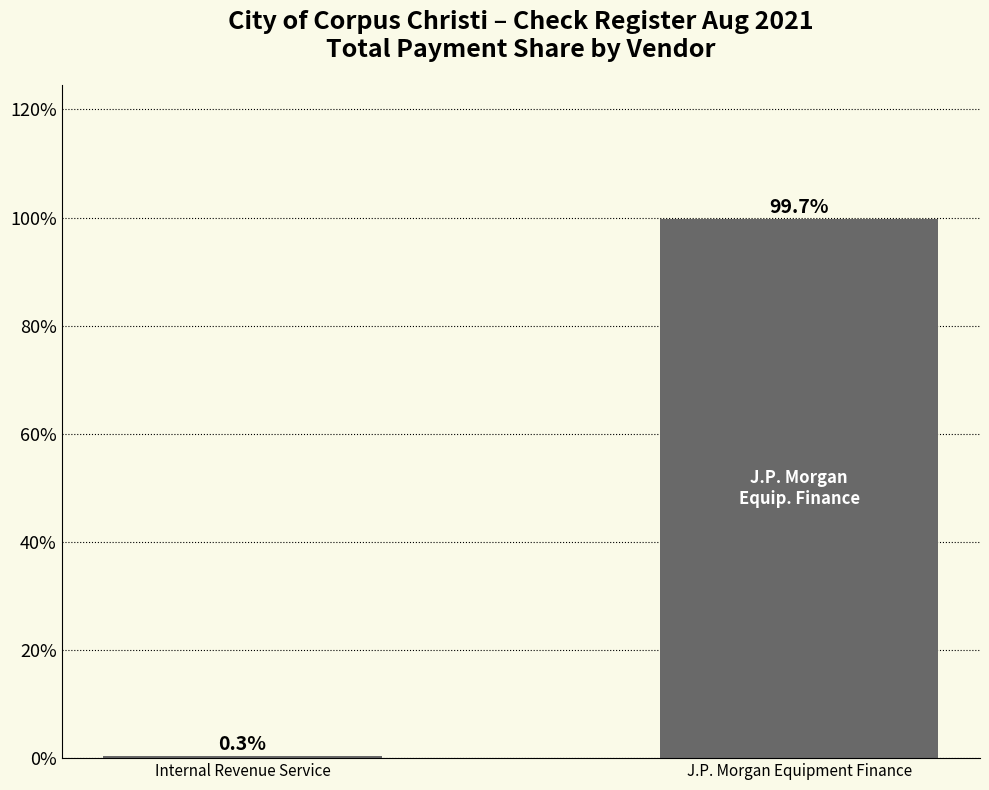

What is the greatest value displayed?

99.7